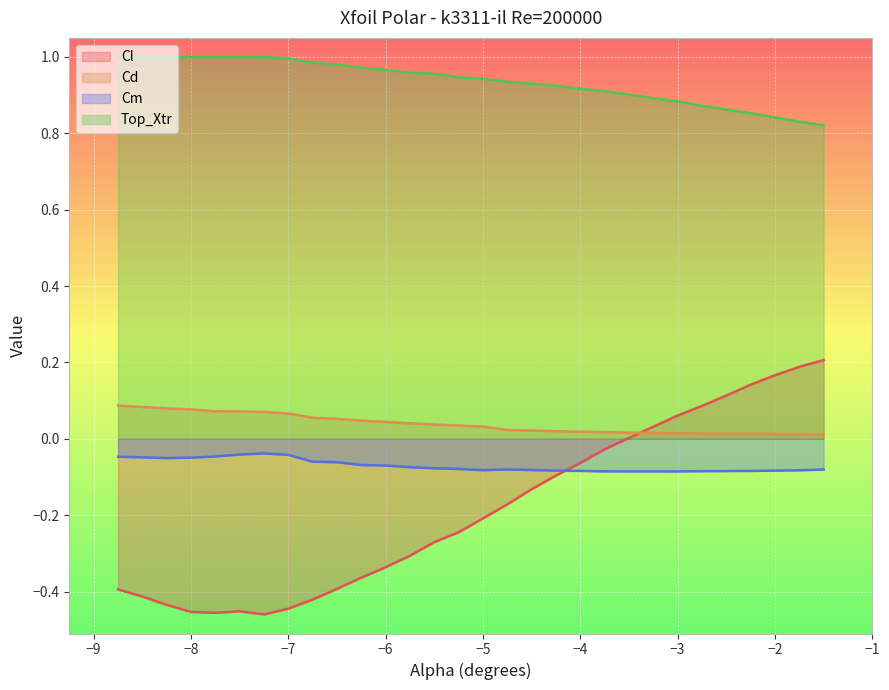

What is the total value across all series at −6?

0.6